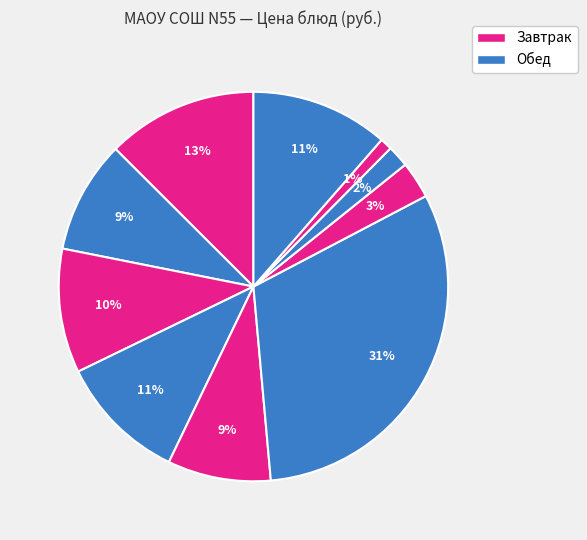

How many slices are in this pie chart?

10